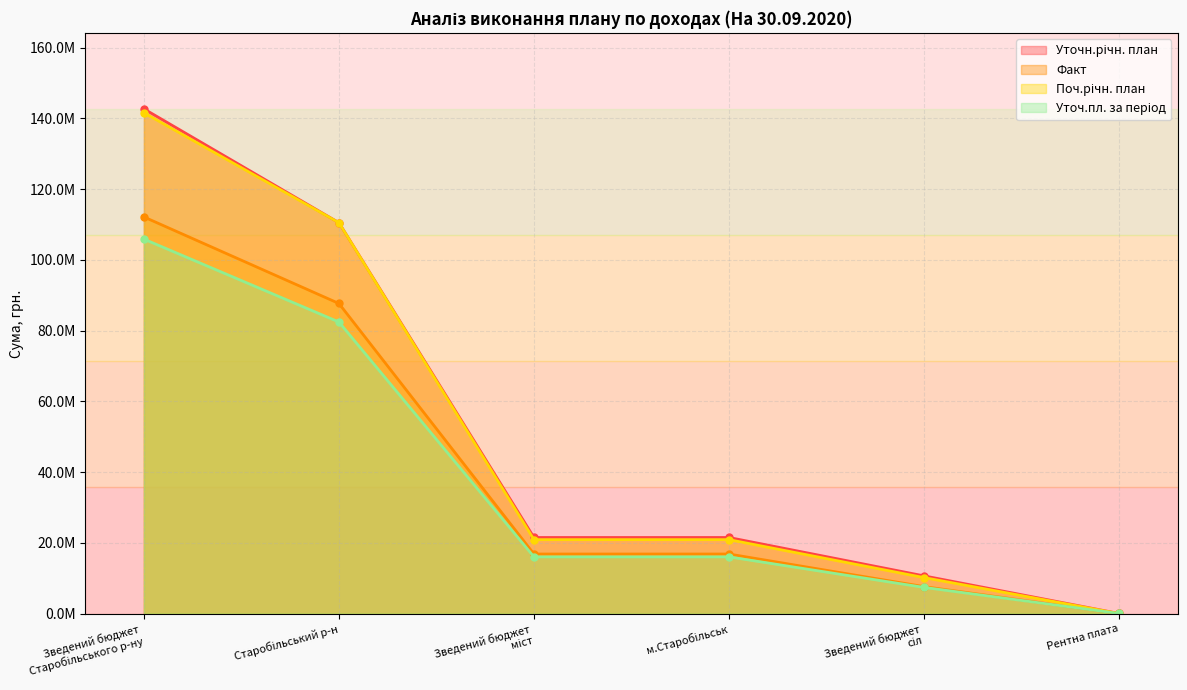

What is the difference between the maximum and minimum values in the Уточн.річн. план series?

142678984.0